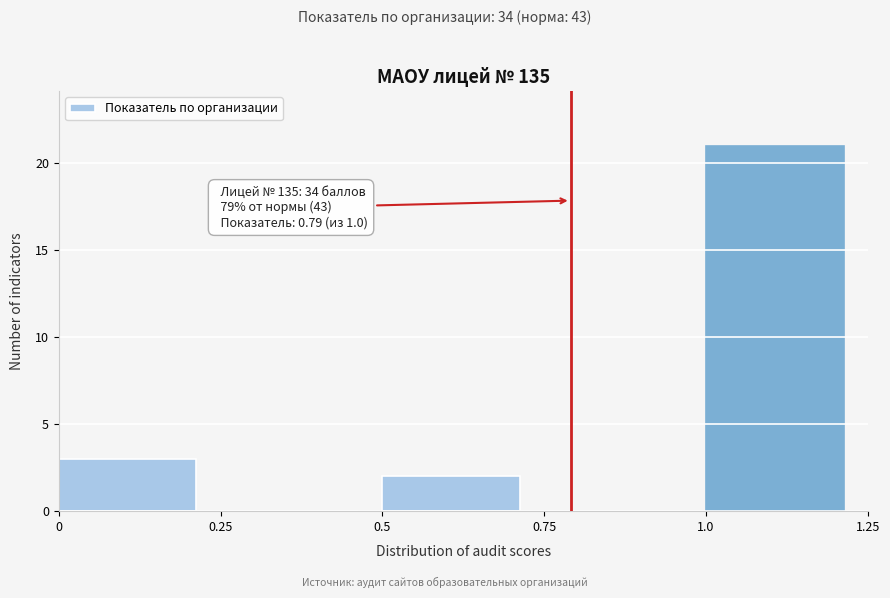

Which range on the x-axis has the tallest bar?

1.0 to 1.25